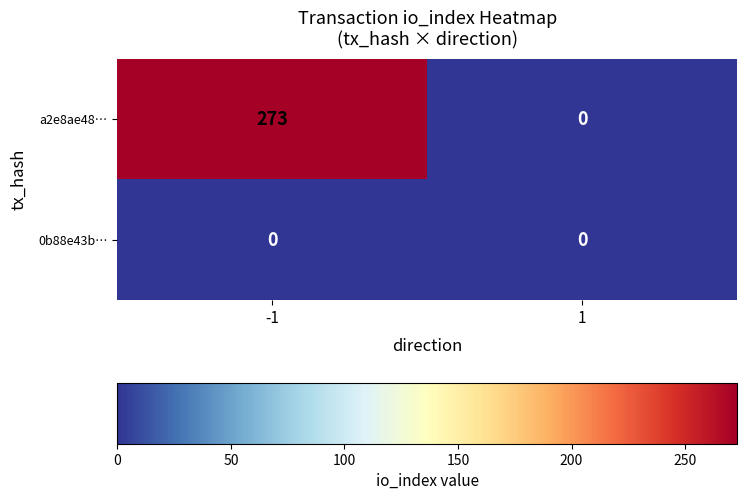

List the series in order of their overall mean, lowest first.

0b88e43b…, a2e8ae48…